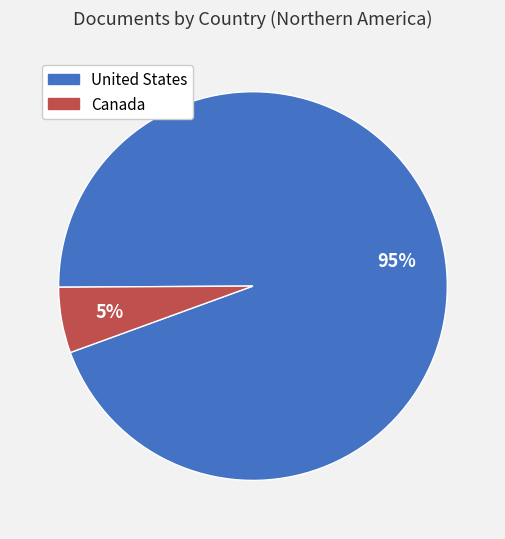

What percentage is the Canada slice, to the nearest percent?

5%